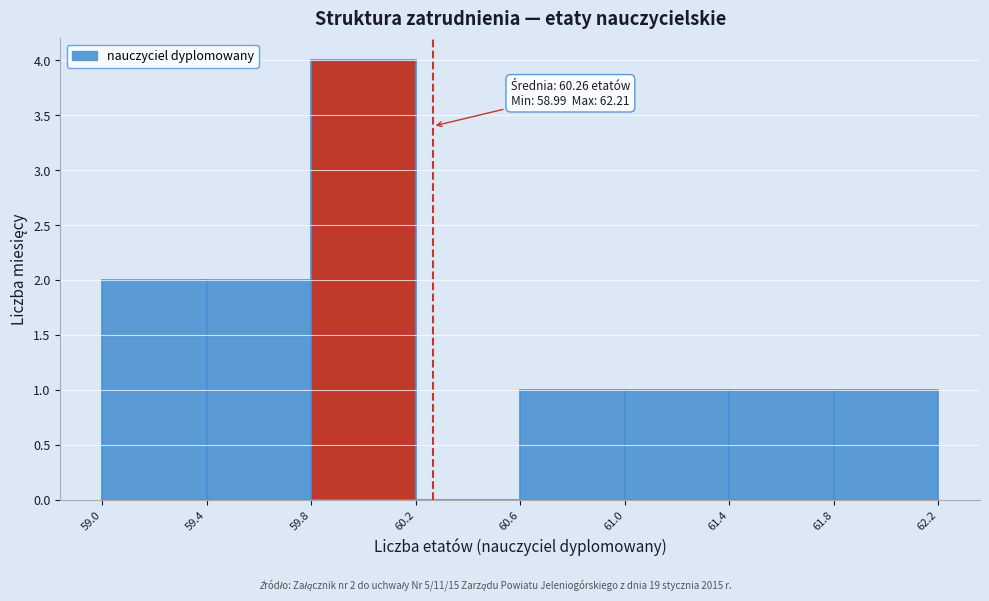

Which range on the x-axis has the tallest bar?

59.8 to 60.2